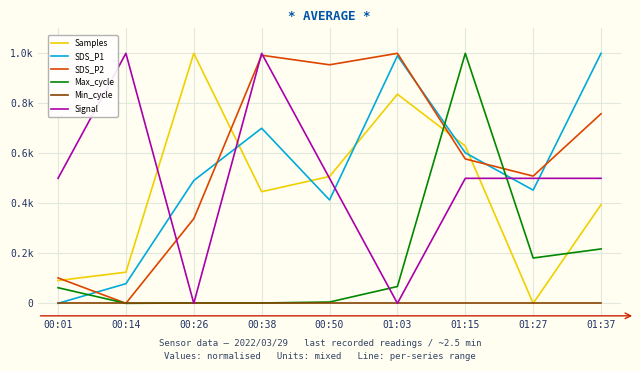

Is this an area chart (filled region under the line)?

No